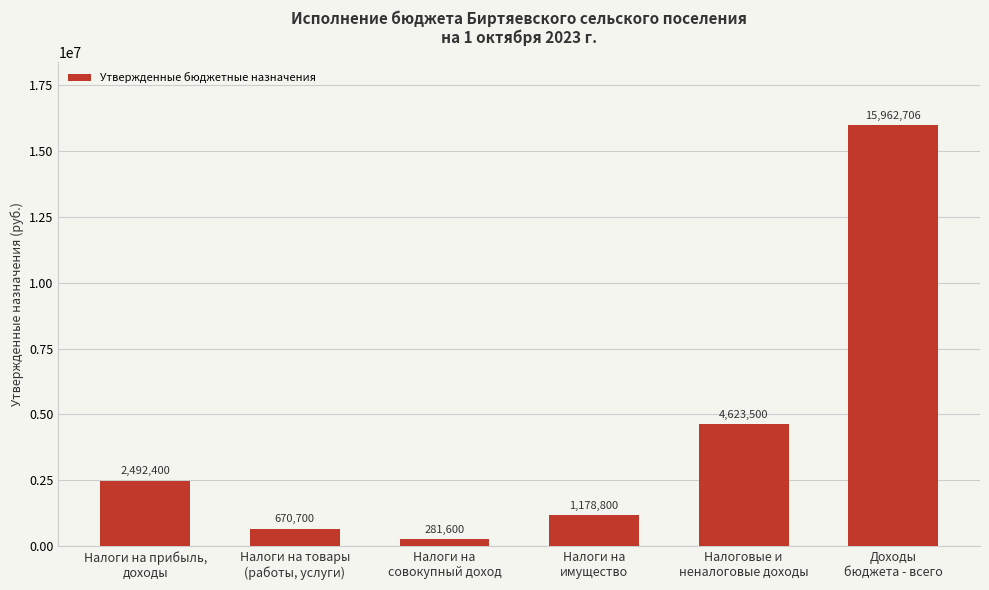

What is the smallest value displayed?

281600